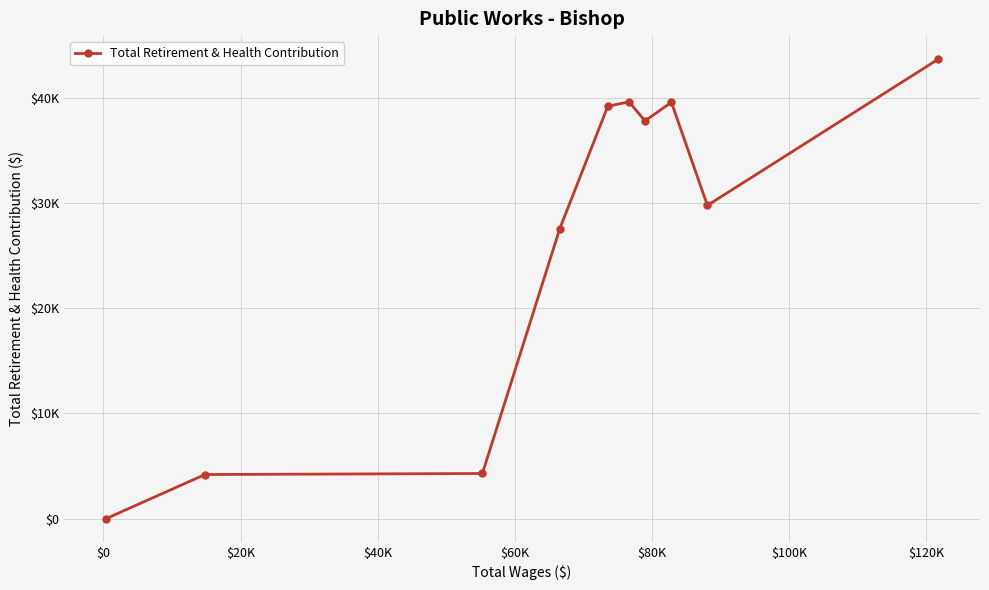

Does the chart have visible grid lines?

Yes